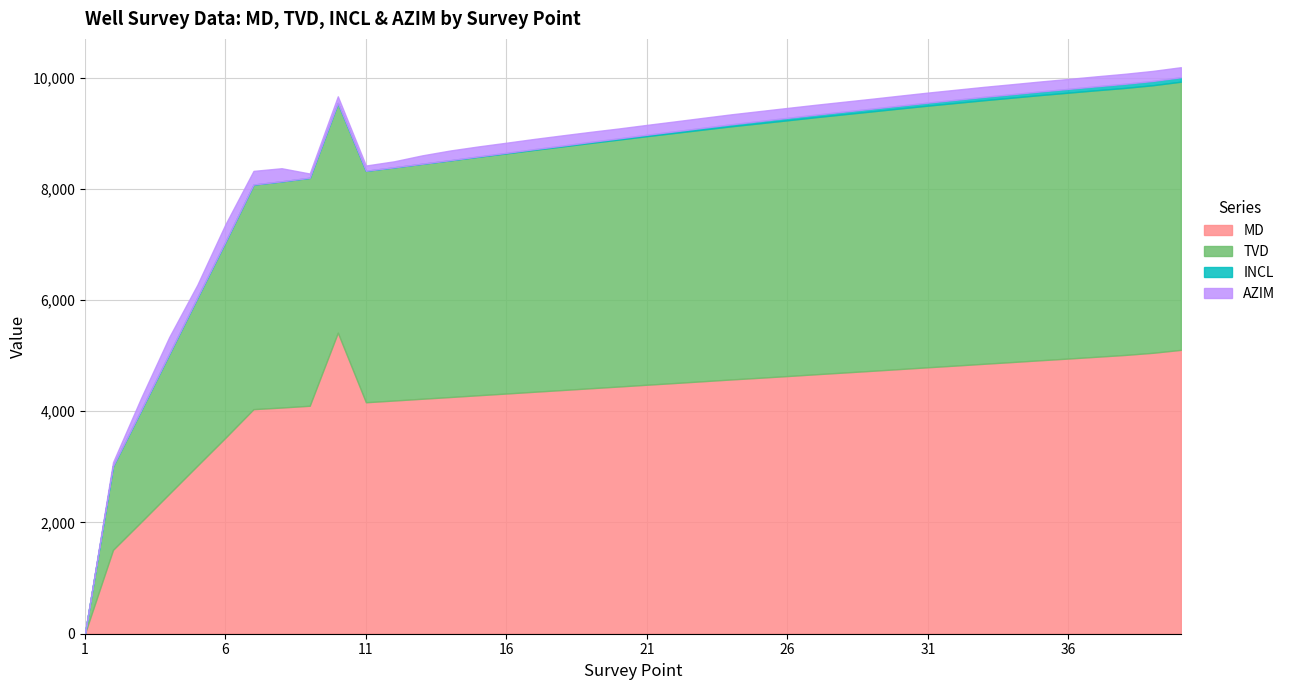

Which category has the lowest value in the TVD series?

1